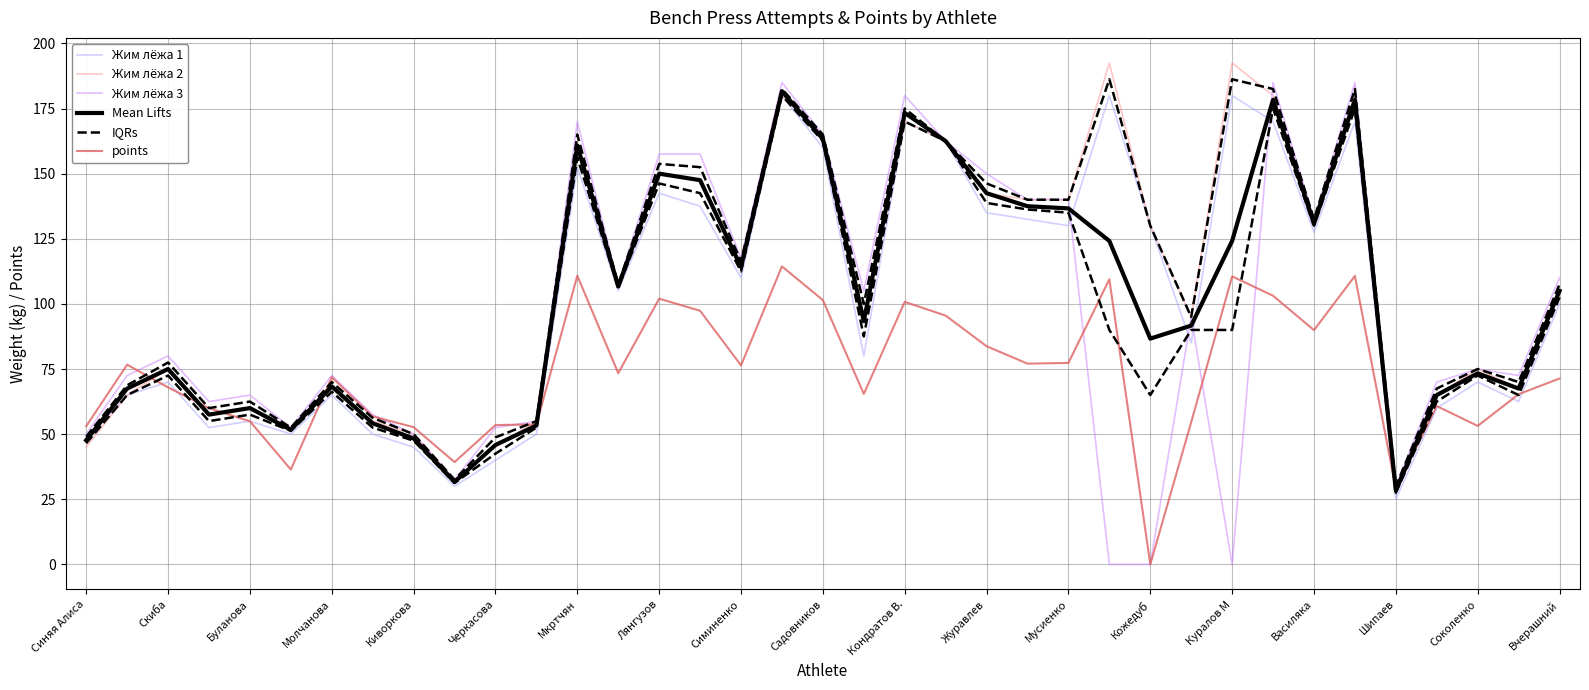

How many series are shown in this chart?

6